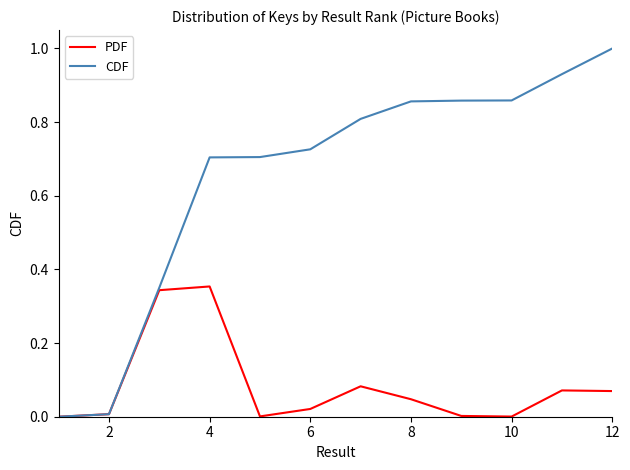

What are all the series names shown in the legend?

PDF, CDF